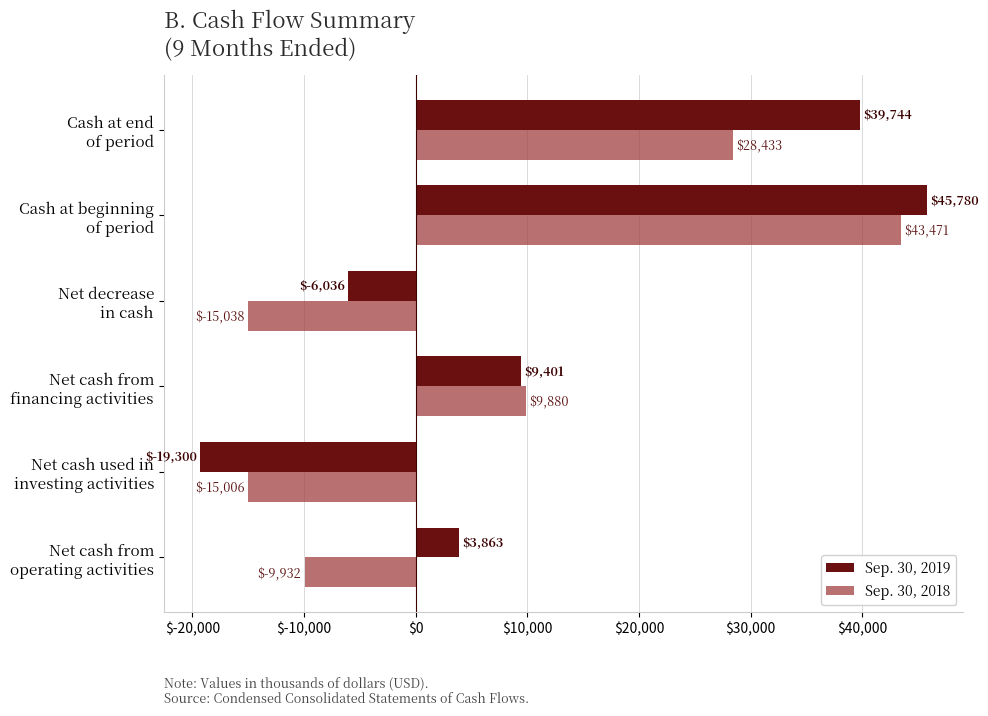

What is the difference between the maximum and minimum values in the Sep. 30, 2019 series?

65080